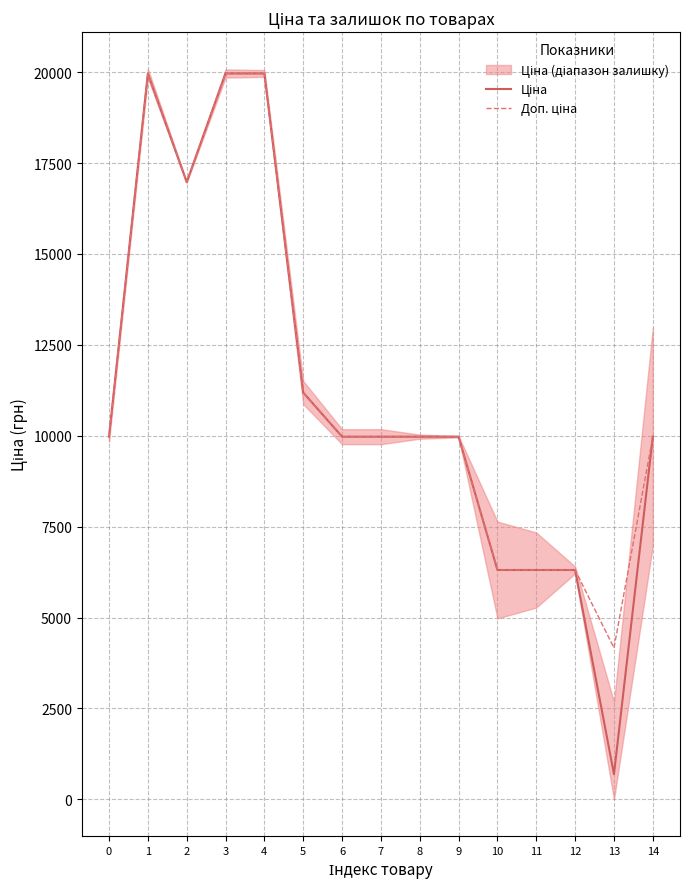

True or false: Доп. ціна and Ціна cross at least once.

False